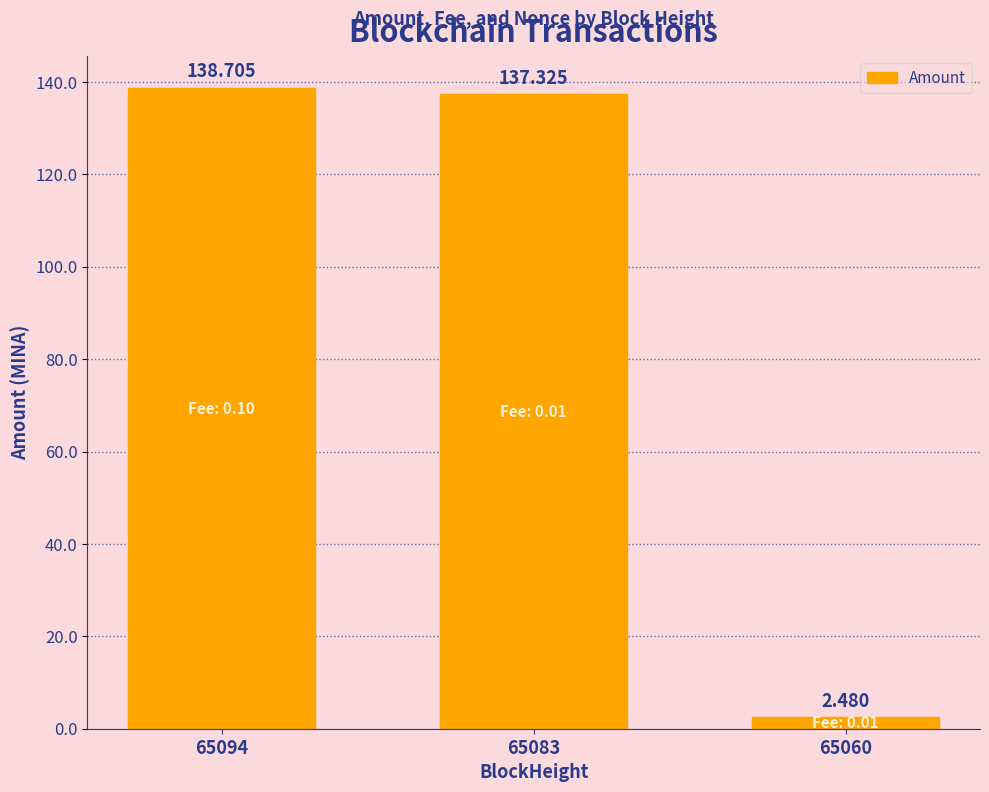

How many categories are shown in the chart?

3